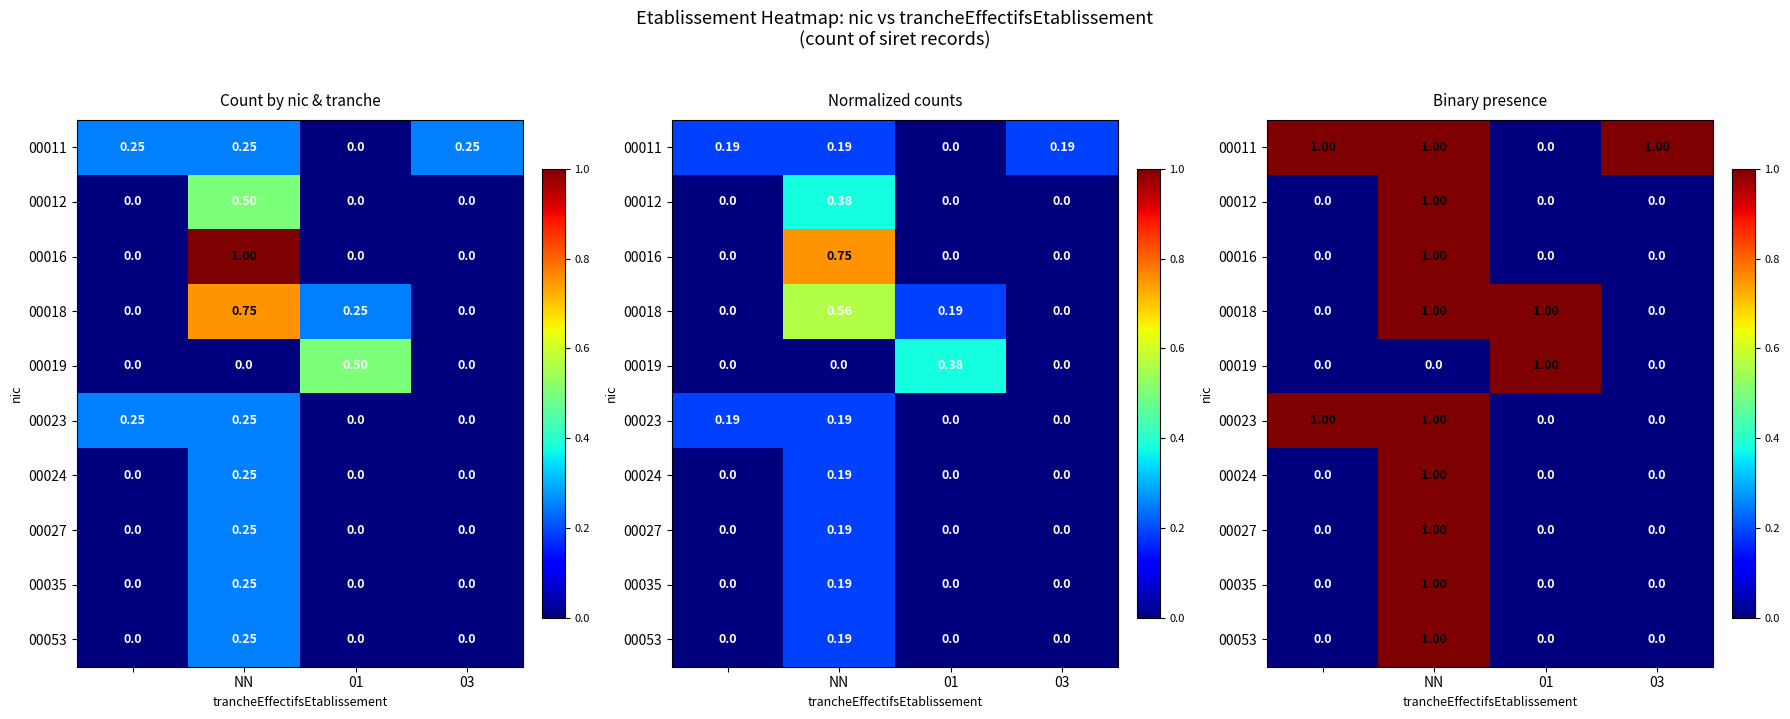

At which label does 00023 reach its minimum?

01